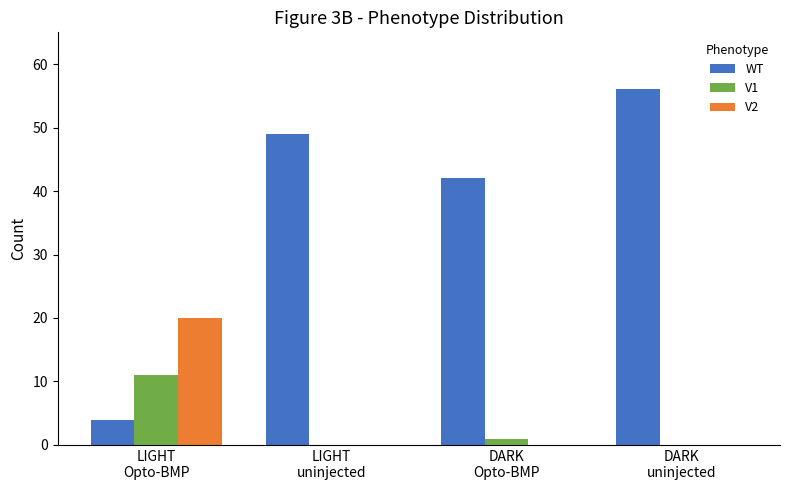

Where does the V1 series first go above 1?

LIGHT
Opto-BMP